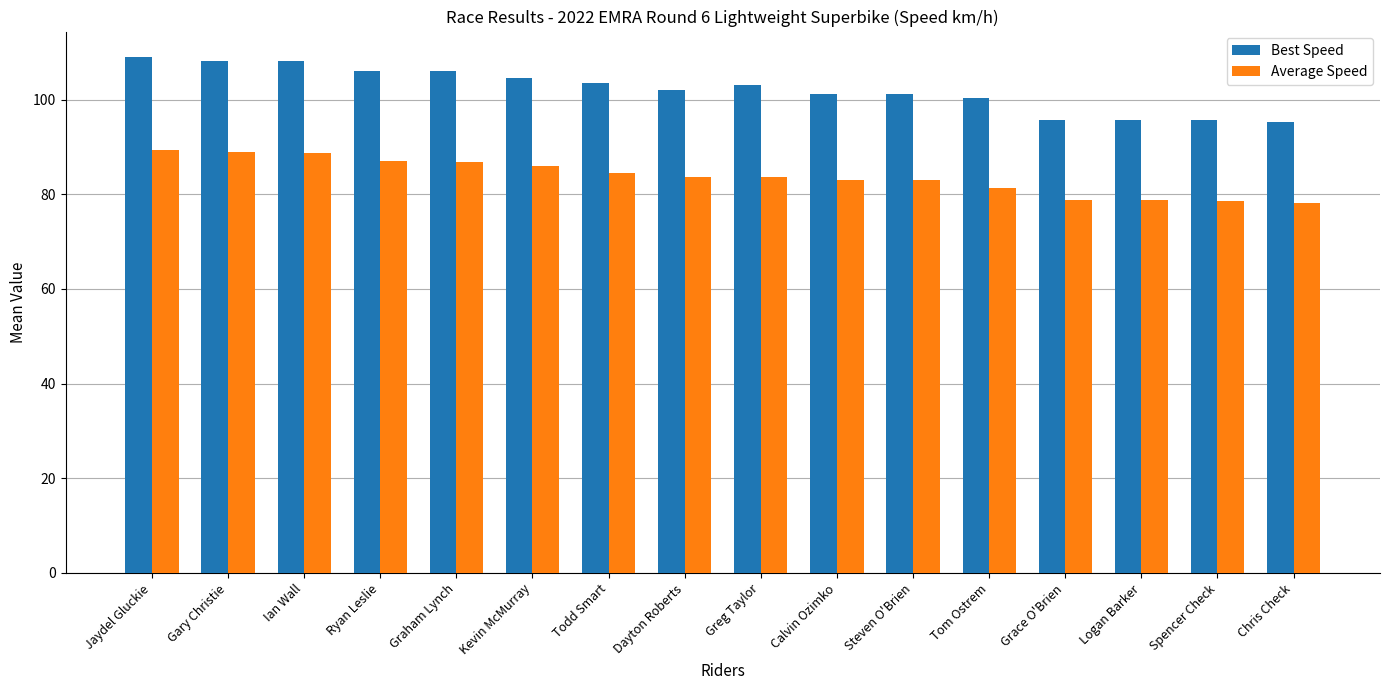

Rank the series by their average value, from highest to lowest.

Best Speed, Average Speed